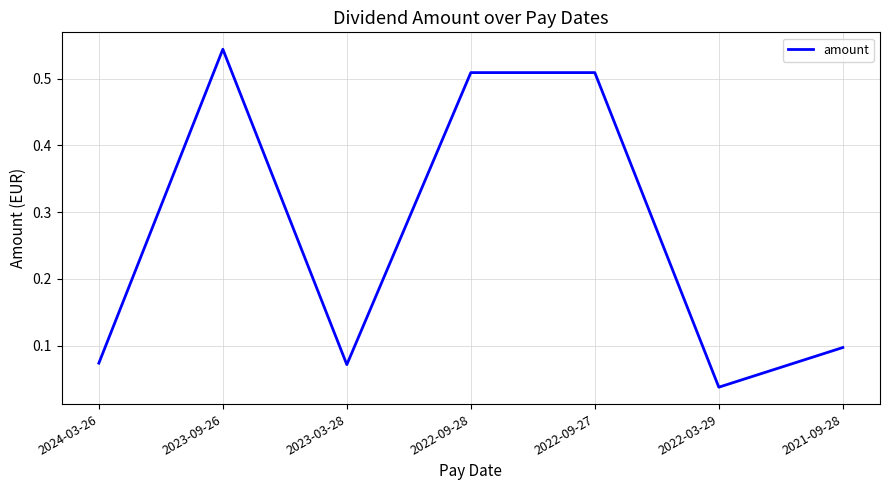

Count the number of categories in the chart.

7